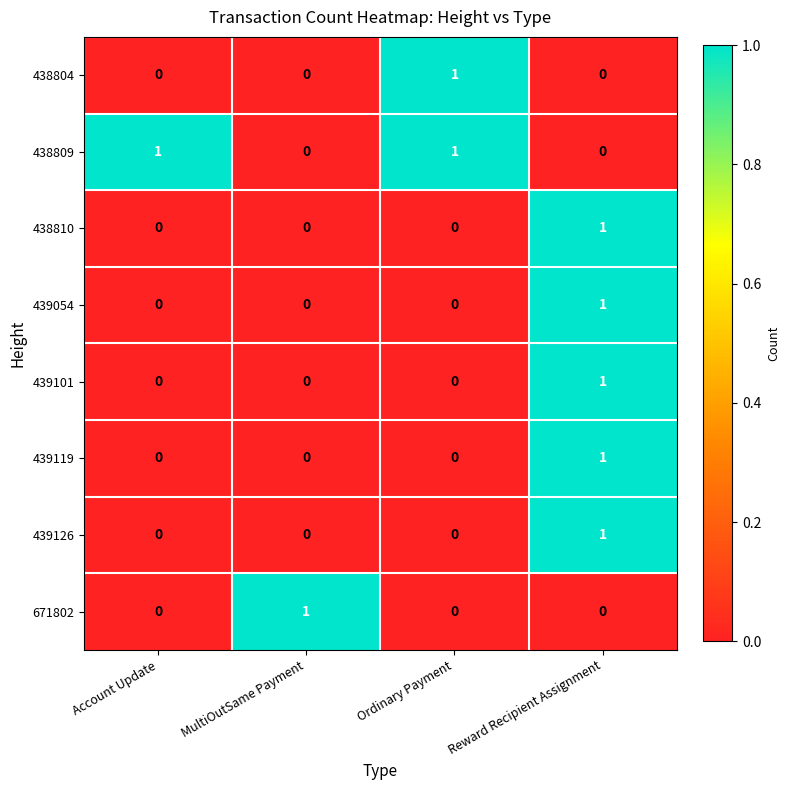

True or false: 671802 has a value of 1 at Reward Recipient Assignment.

False